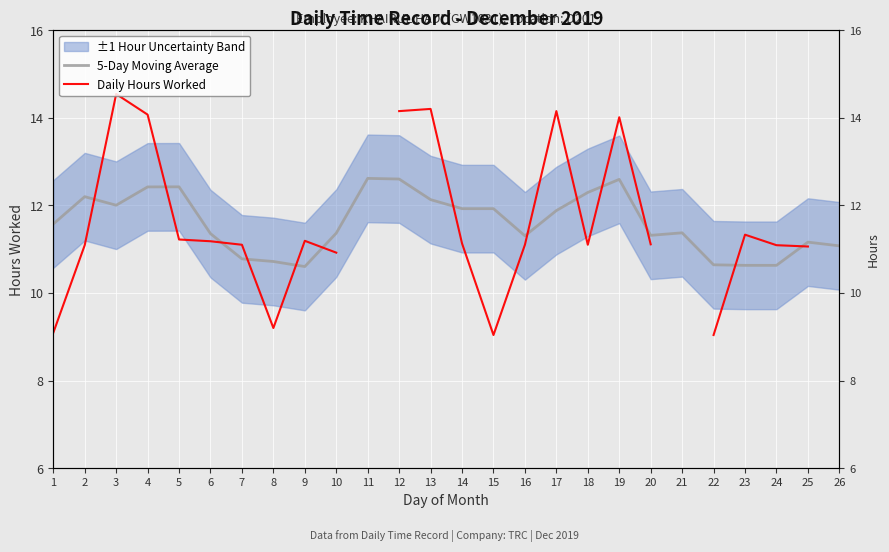

Which series ends up on top after the final intersection of Daily Hours Worked and 5-Day Moving Average?

5-Day Moving Average